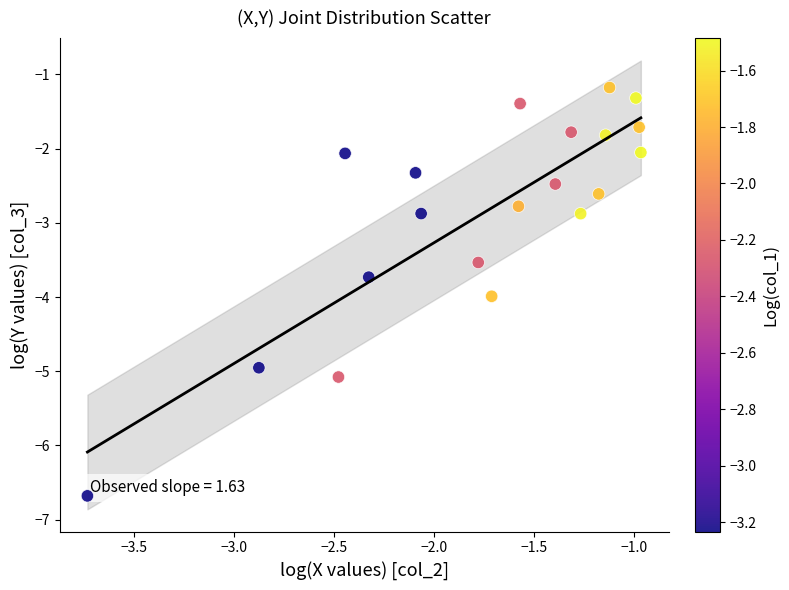

What is the range of X values (max minus min)?

2.8